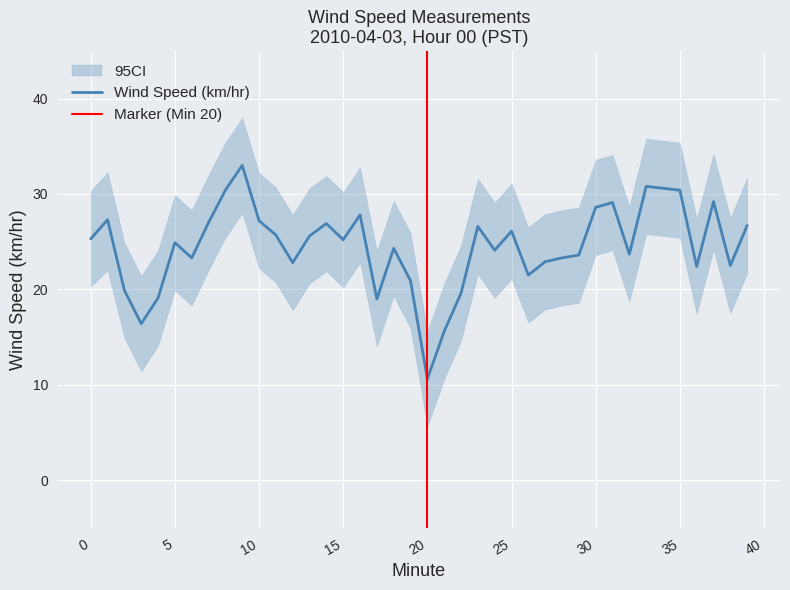

How many interior local valleys does the CI_upper series have?

11